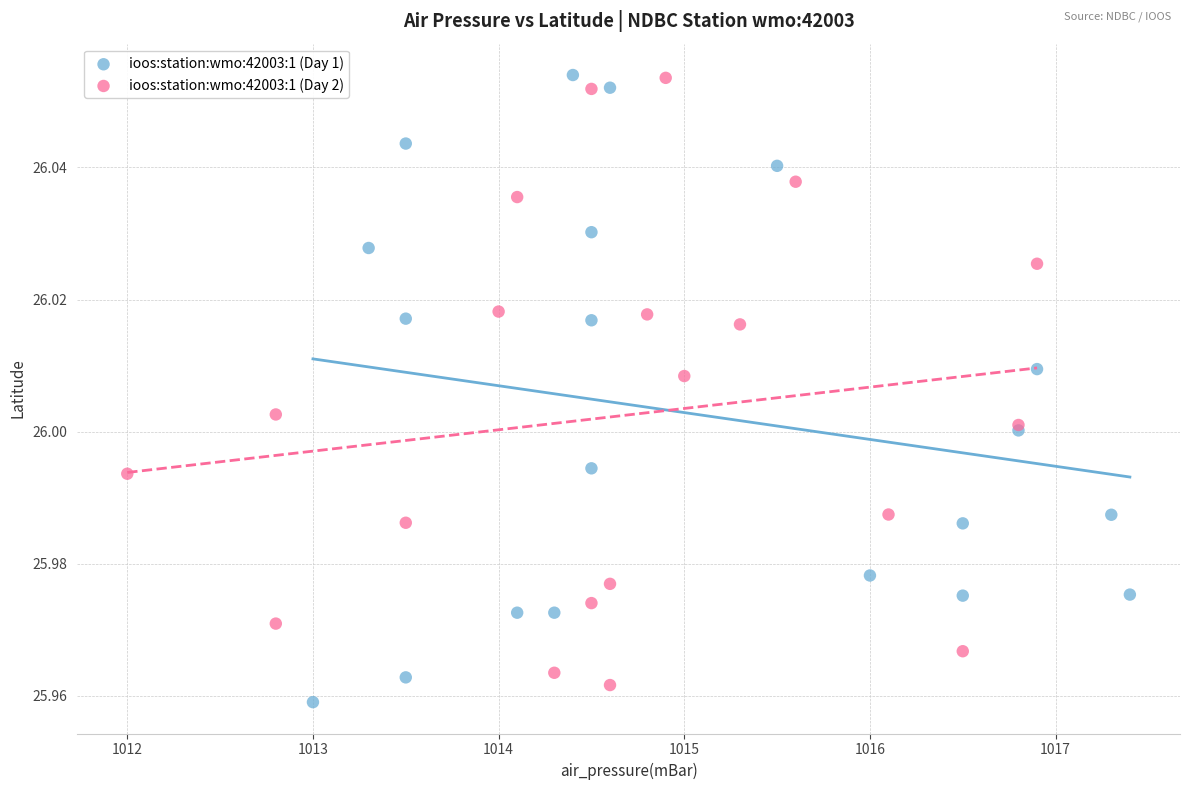

What are all the series names shown in the legend?

ioos:station:wmo:42003:1 (Day 1), ioos:station:wmo:42003:1 (Day 2)